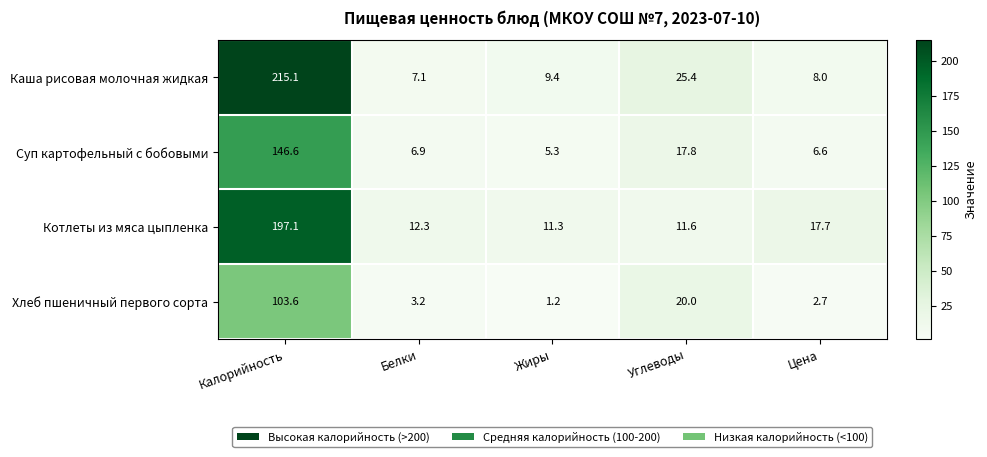

What is the minimum value shown in the chart?

1.2